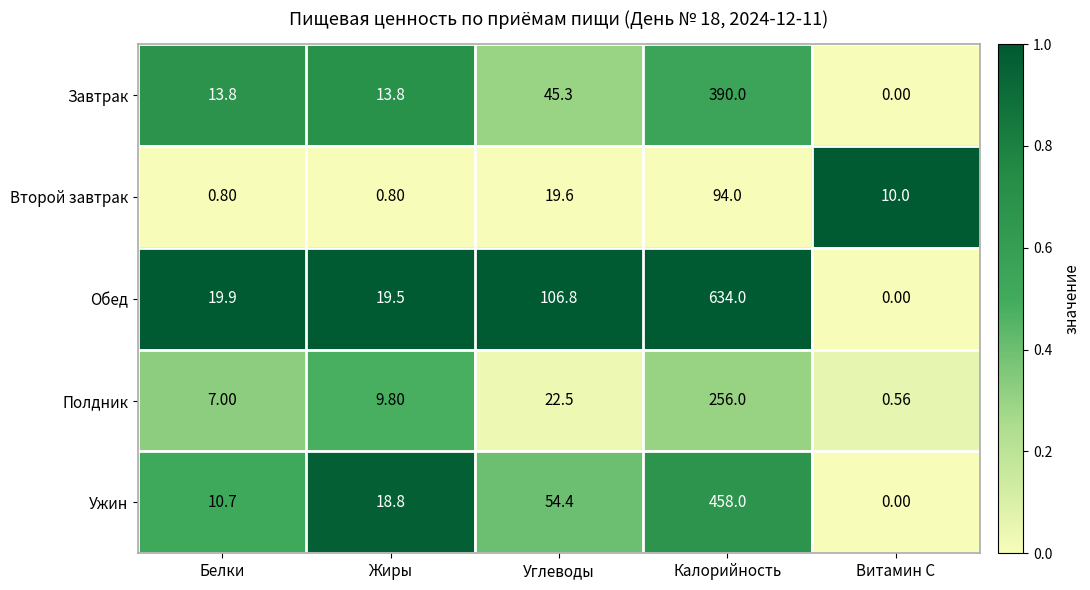

How many positive values does the Завтрак series have?

4